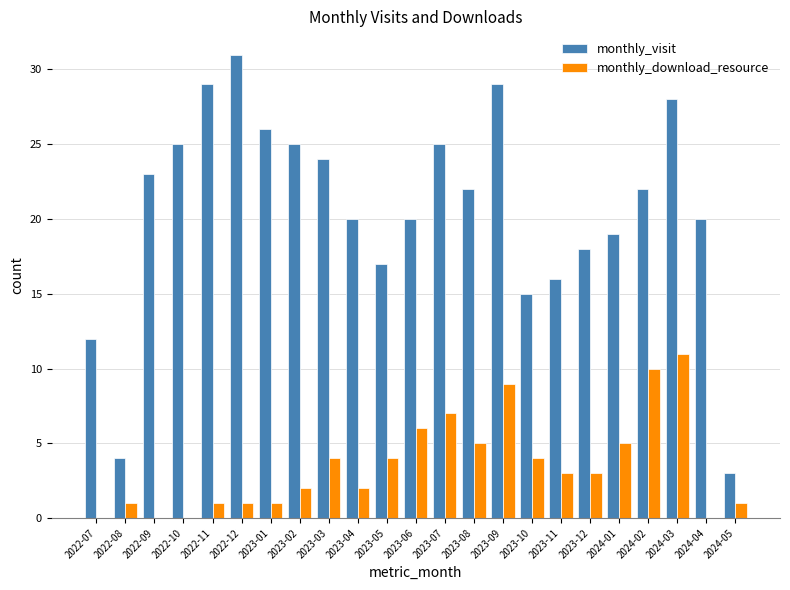

Which series changed the most between 2023-06 and 2024-04?

monthly_download_resource